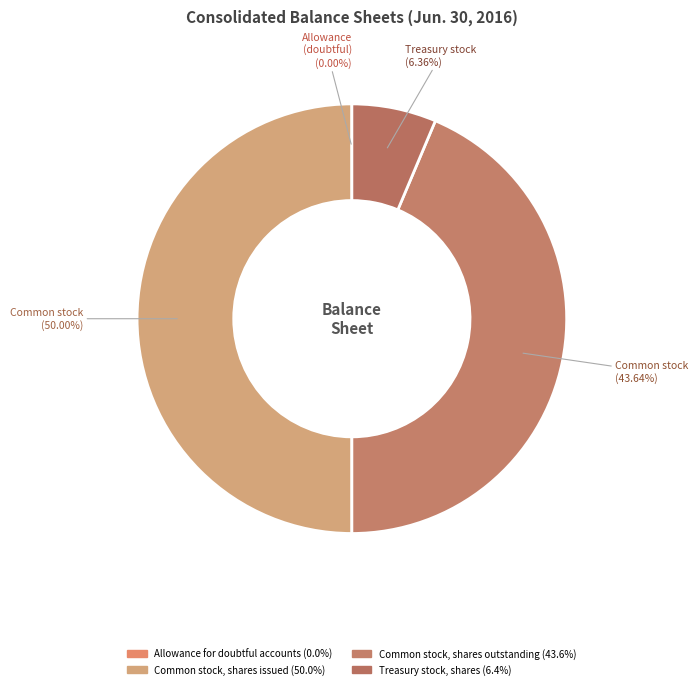

What is the smallest slice in the pie chart?

Allowance for doubtful accounts